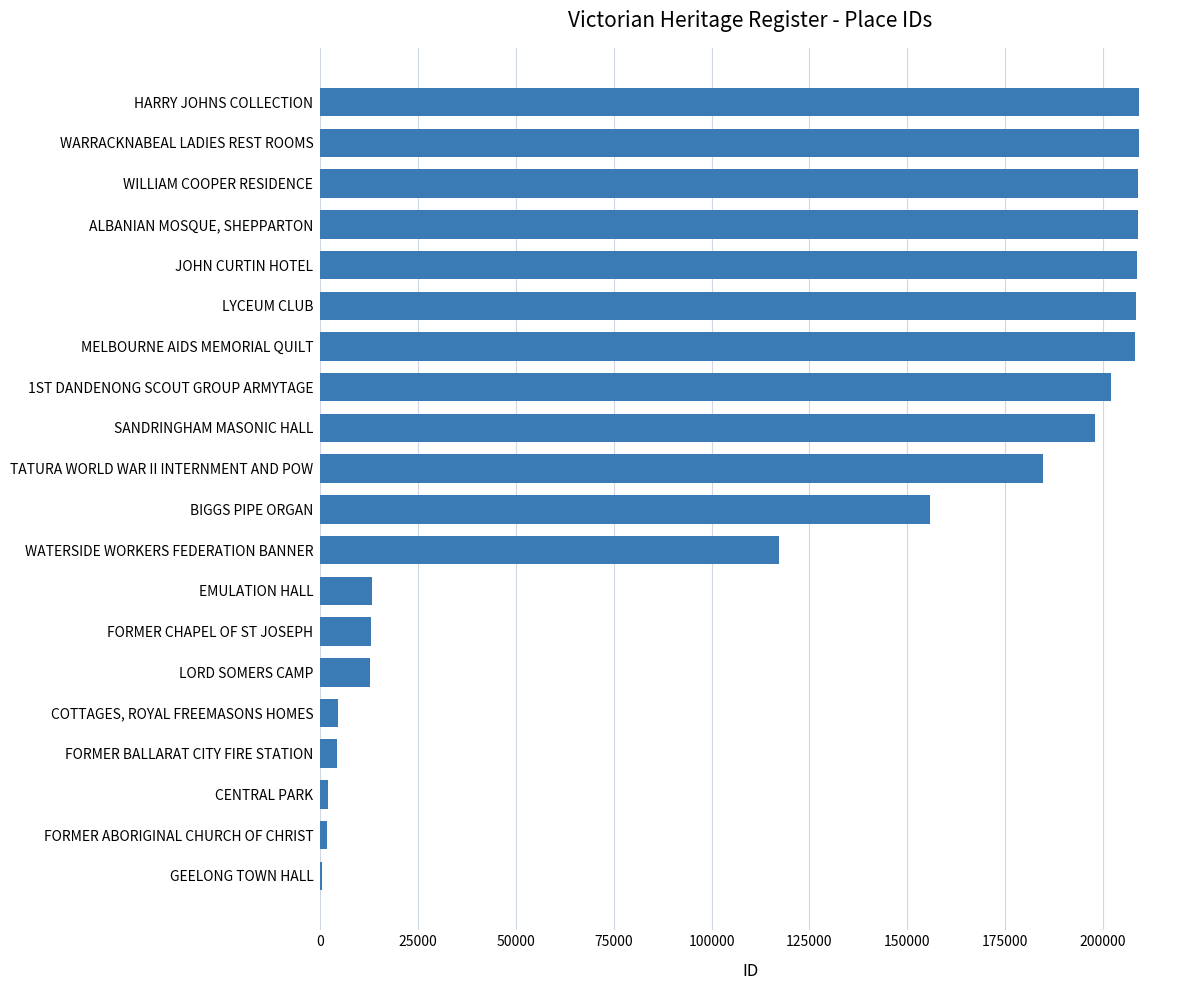

Which has a higher value, LORD SOMERS CAMP or WATERSIDE WORKERS FEDERATION BANNER?

WATERSIDE WORKERS FEDERATION BANNER